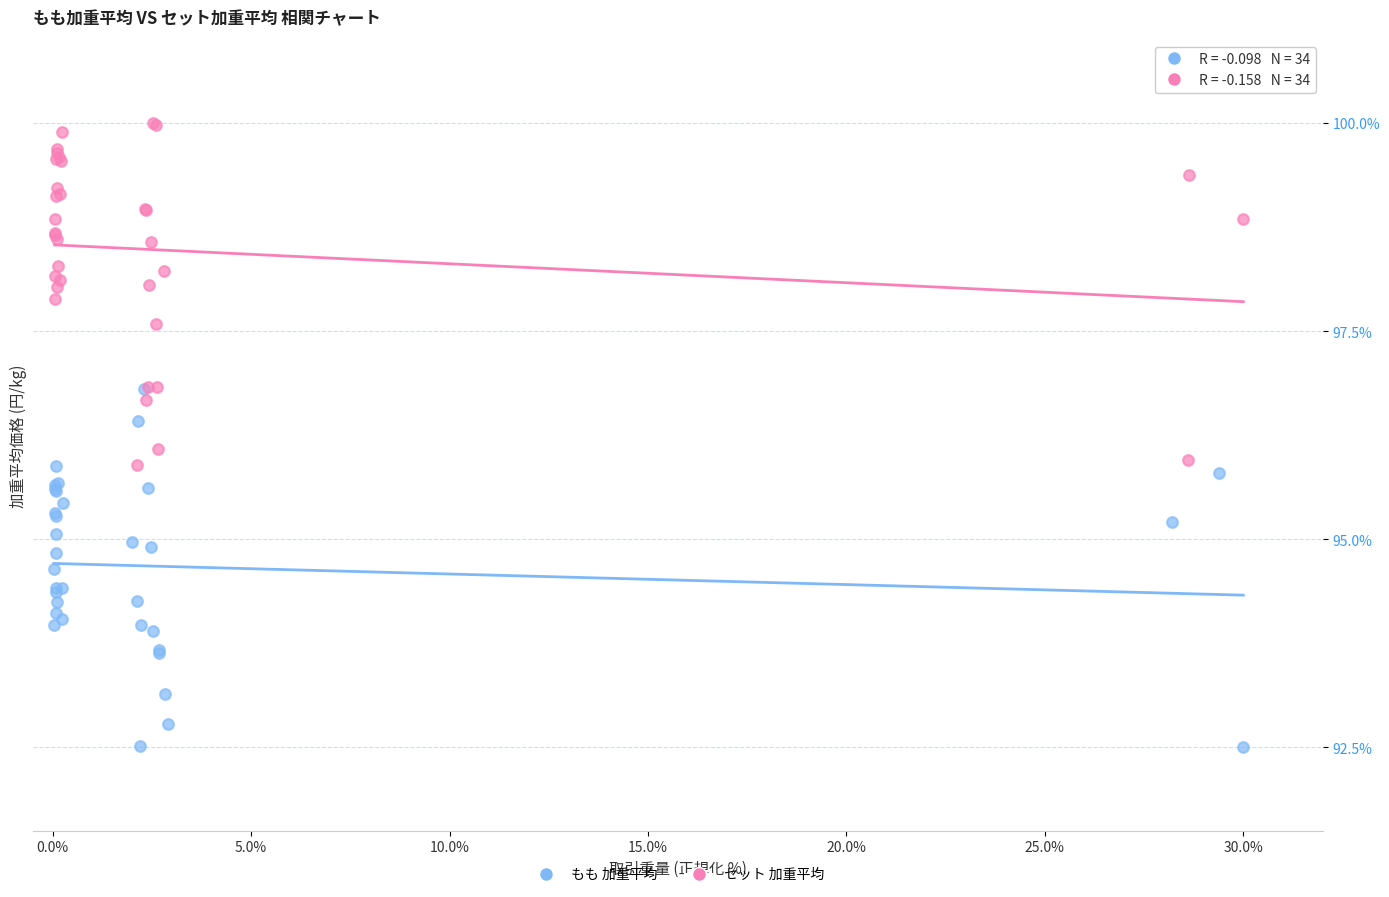

What are all the series names shown in the legend?

もも 加重平均, セット 加重平均